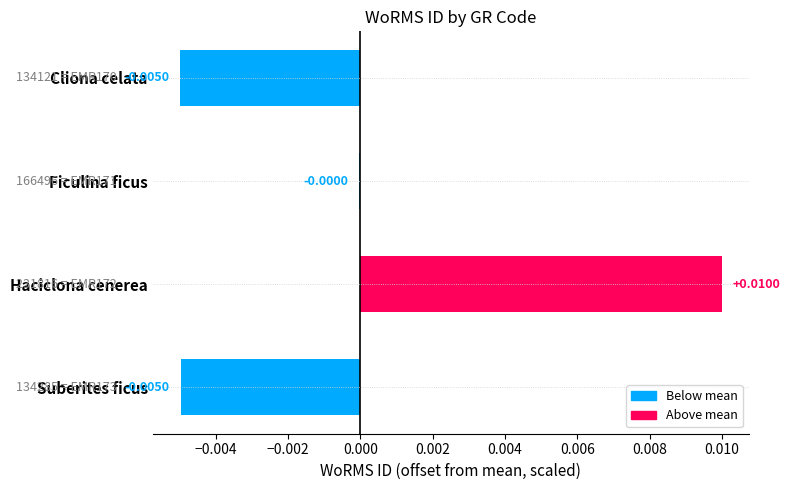

At which category does the chart reach its peak across all series?

Haciclona cenerea